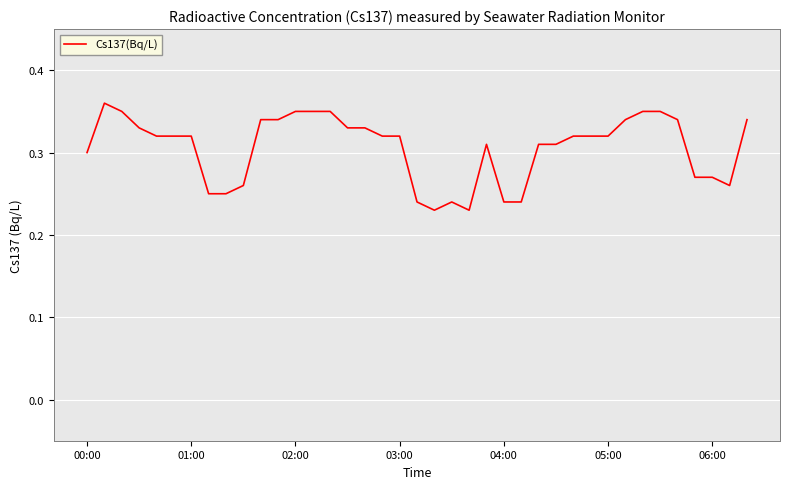

Is this an area chart (filled region under the line)?

No